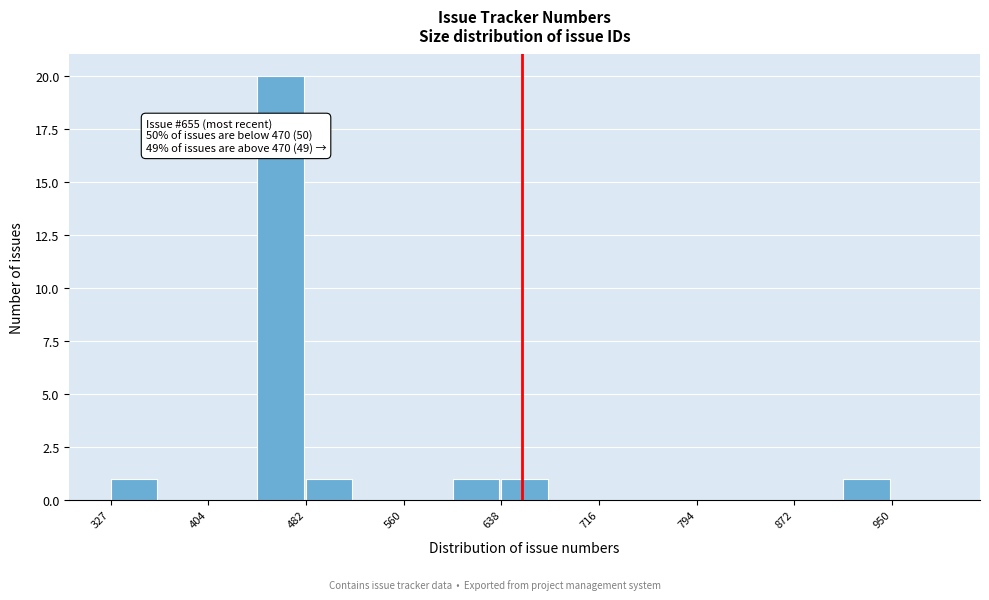

Around what value on the x-axis is the tallest bar? Give the approximate position of its centre, as read against the axis.

460